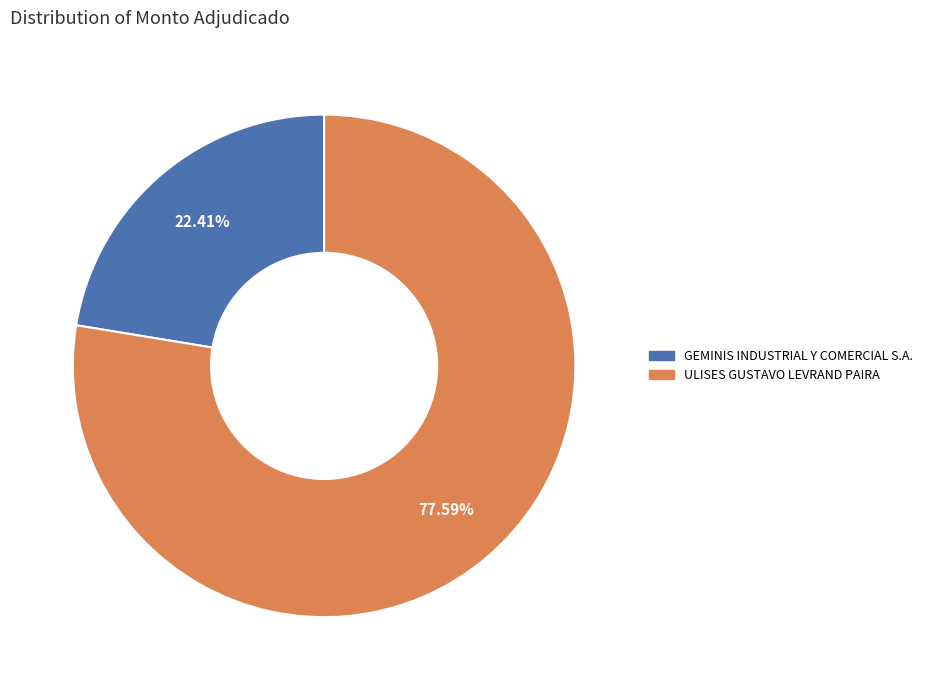

What is the majority slice?

ULISES GUSTAVO LEVRAND PAIRA